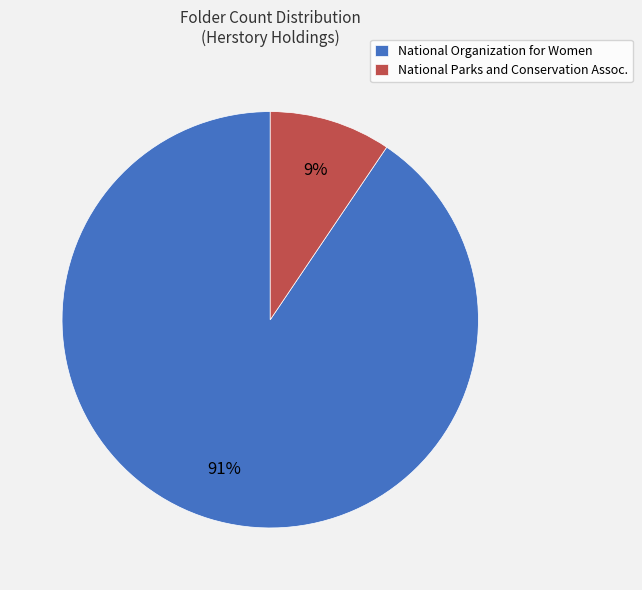

Count the number of slices in the pie.

2